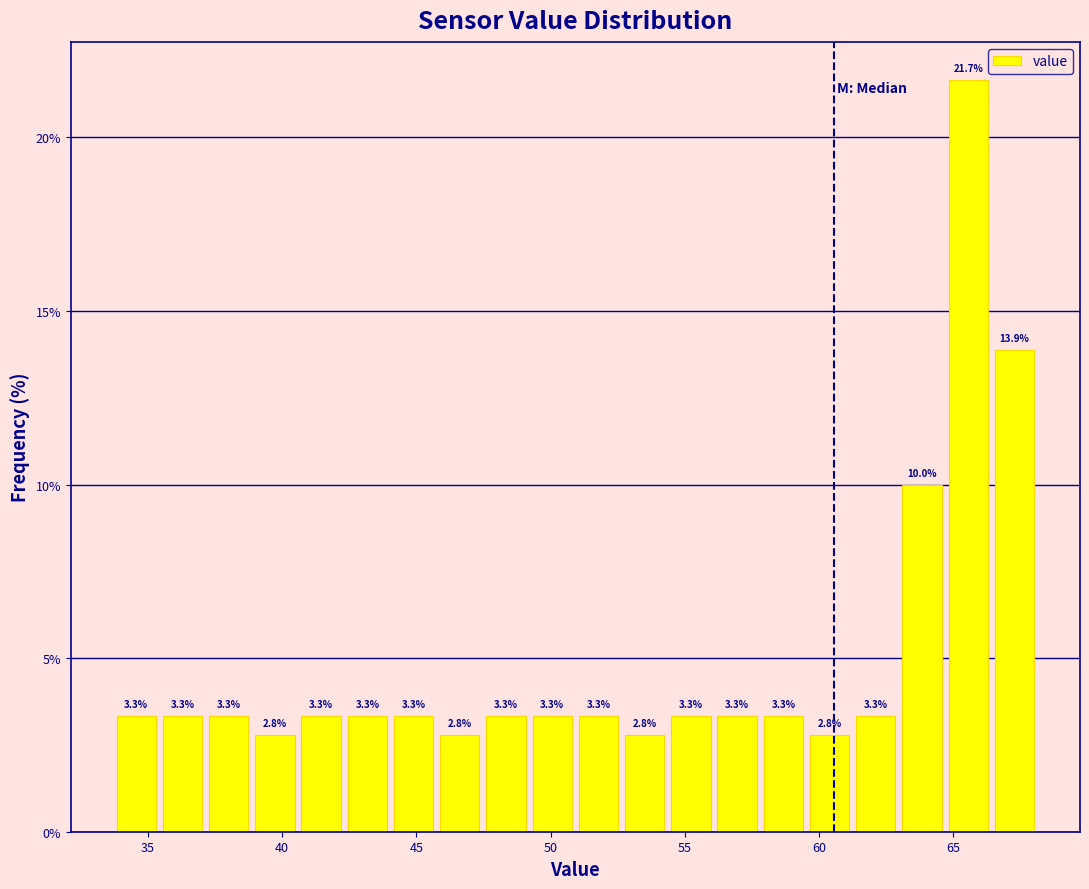

Read against the x-axis, roughly where is the centre of the tallest bar?

65.5